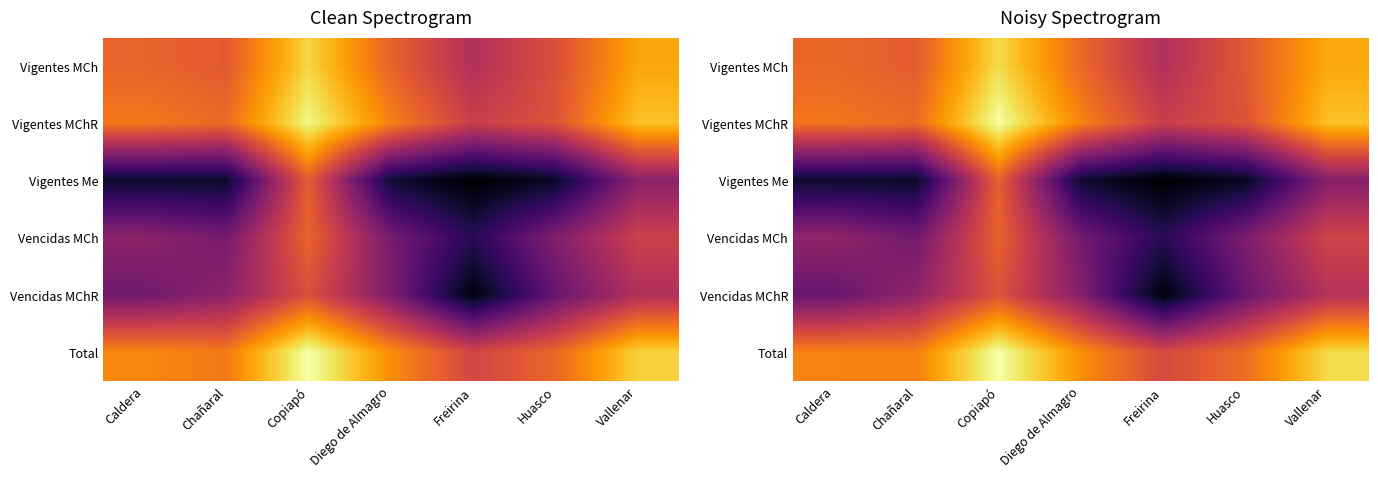

The value of Vigentes MChR at Caldera is 13.8. True or false?

False